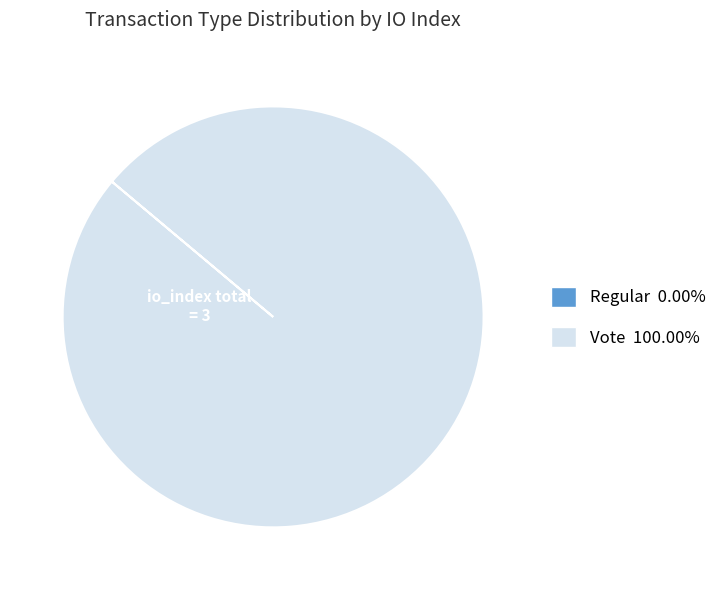

Does any single category account for the majority?

Yes